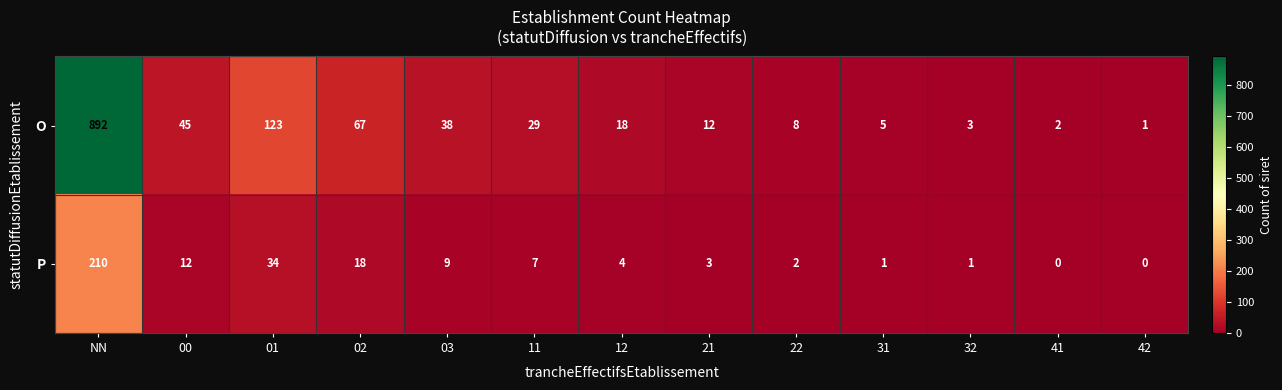

The value of P at 32 is 1. True or false?

True